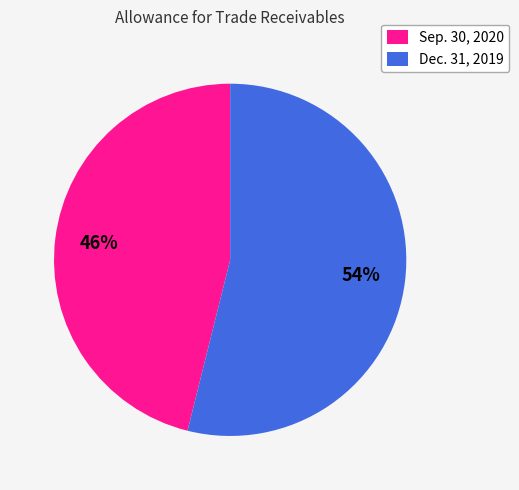

To the nearest percent, what is the average slice percentage?

50%